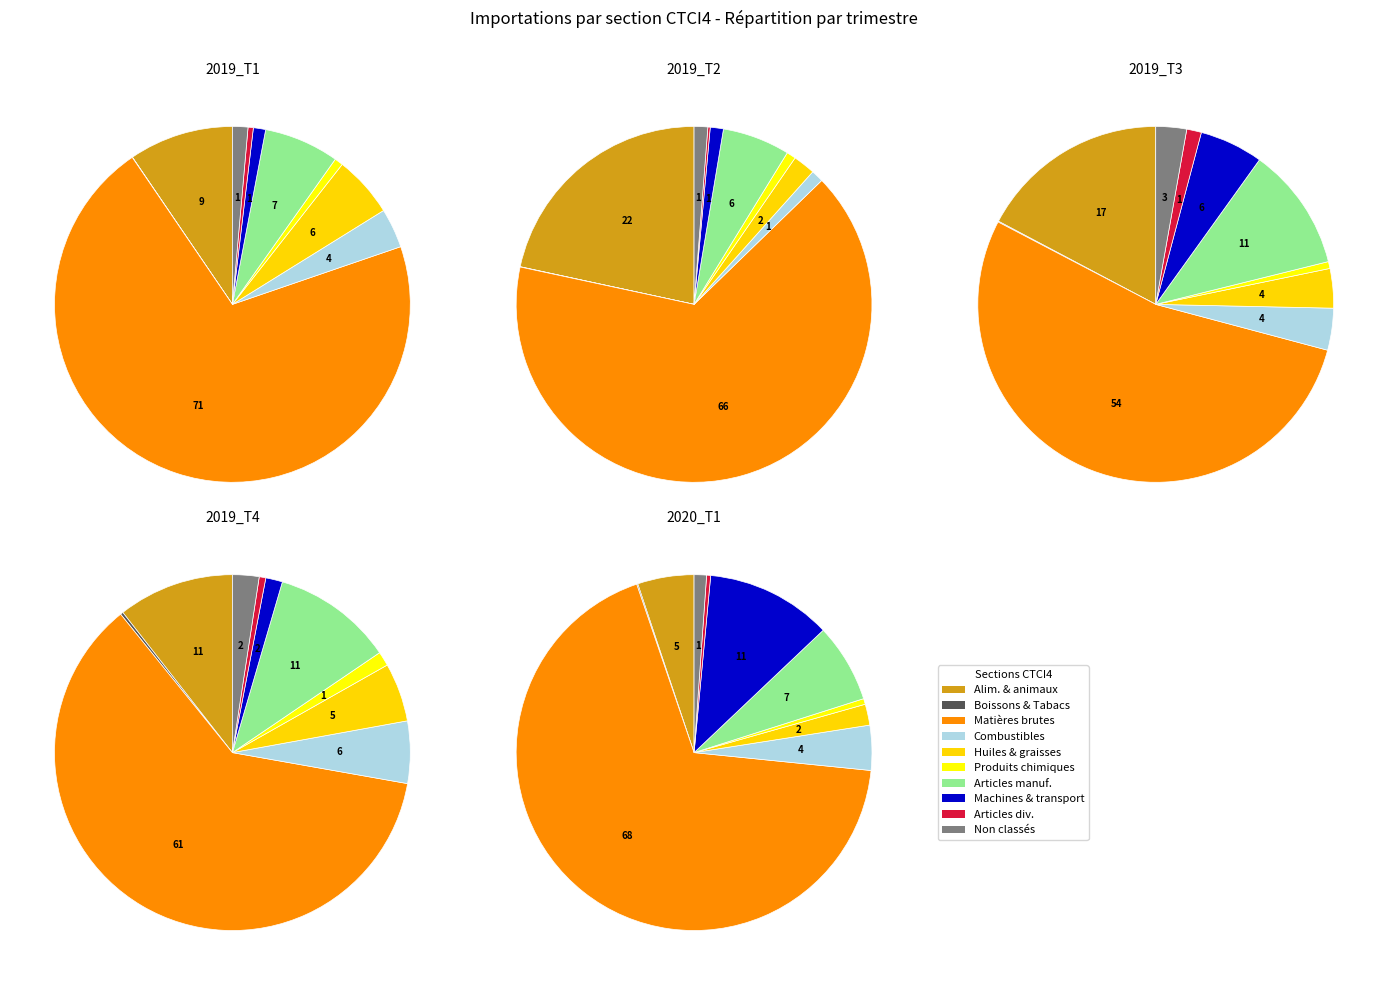

To the nearest percent, what is the combined percentage of 8 and 9?

1%